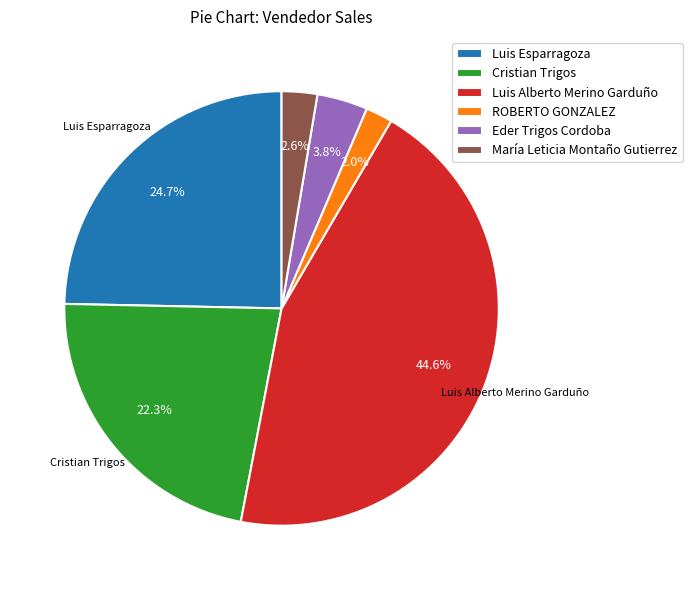

Which slice is the smallest?

ROBERTO GONZALEZ